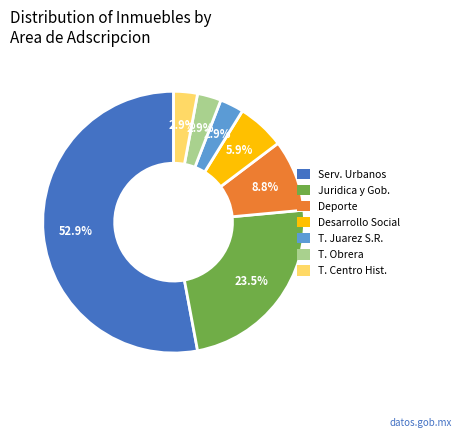

How many slices are in this pie chart?

7